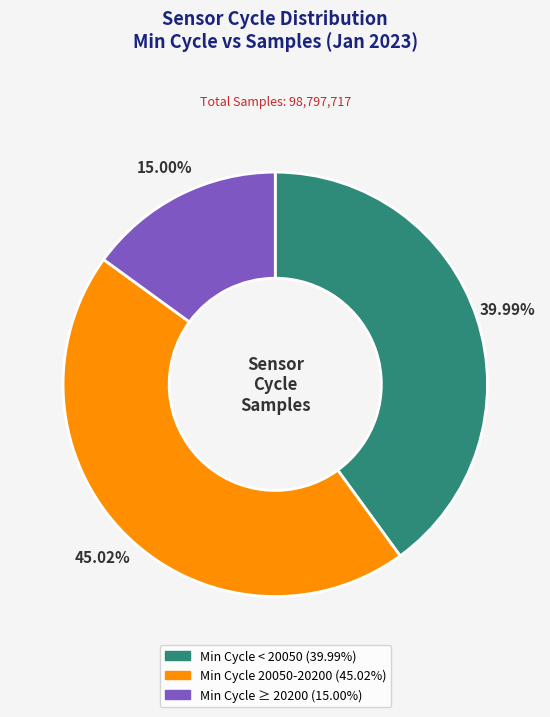

Is there a majority slice in this chart?

No